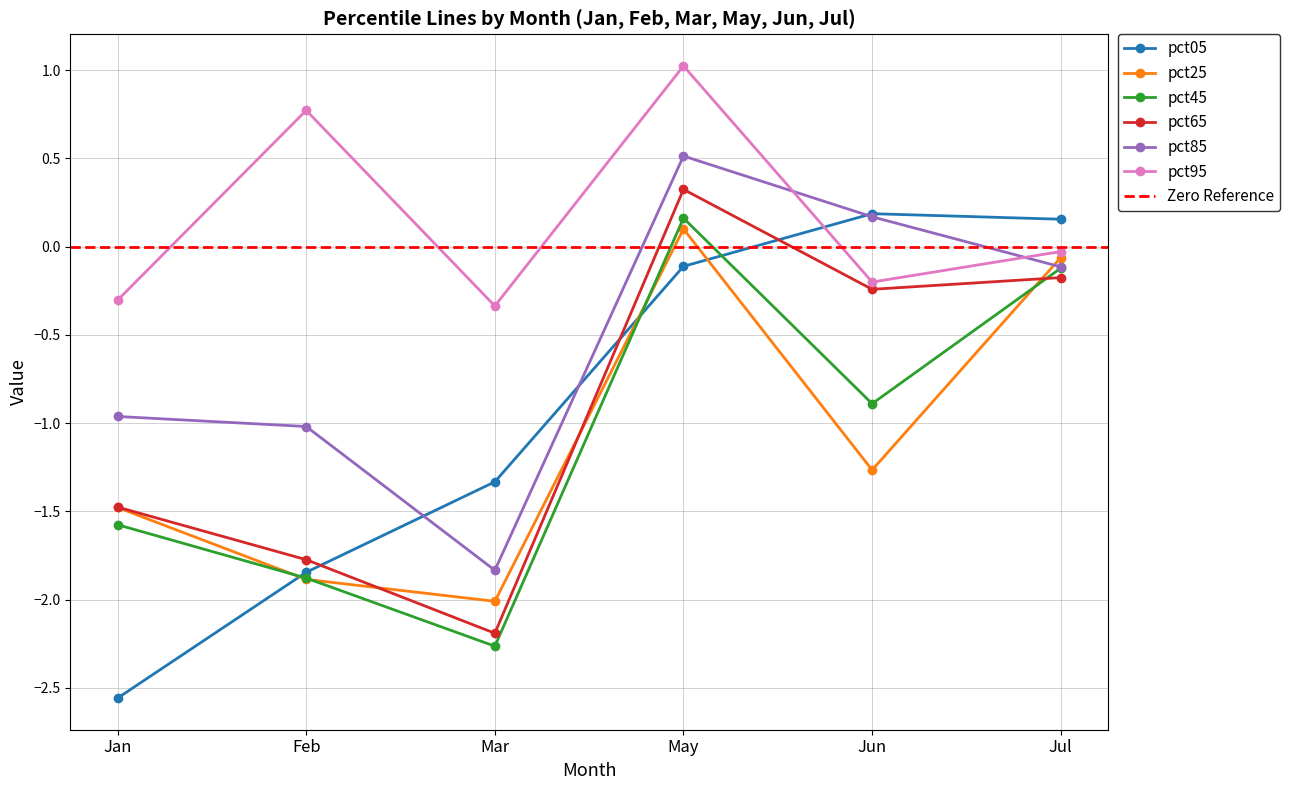

What is the lowest value of the pct25 series?

-2.0